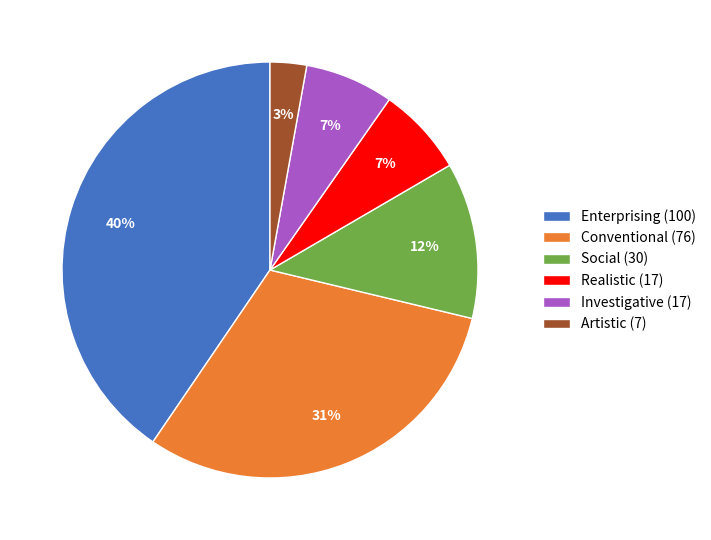

How many slices are in this pie chart?

6